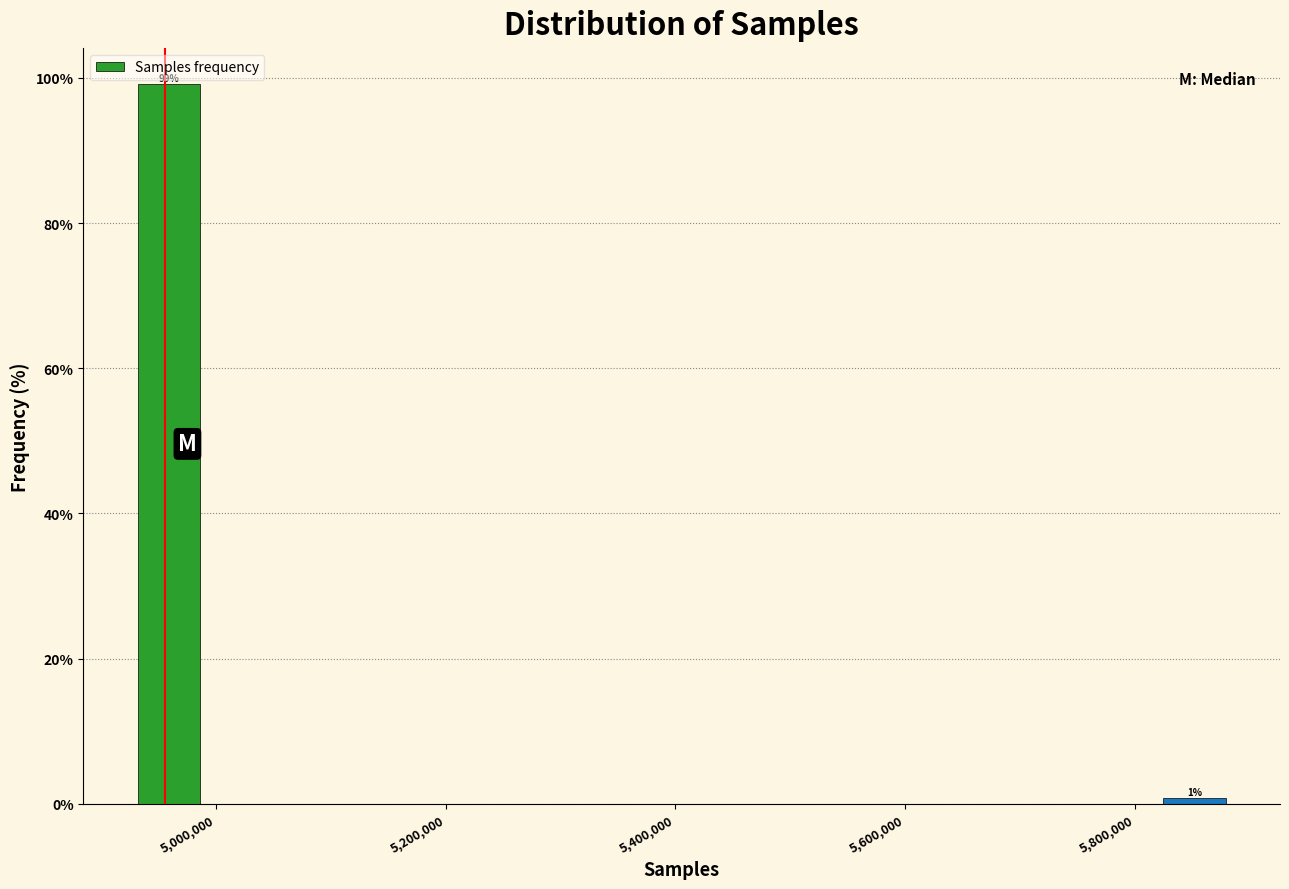

Around what value on the x-axis is the tallest bar? Give the approximate position of its centre, as read against the axis.

4960000